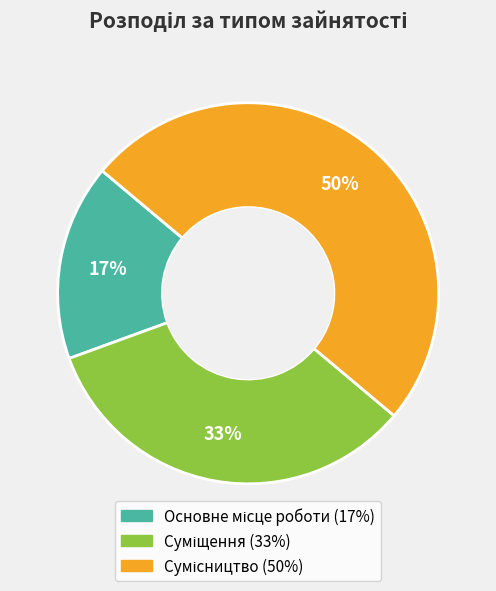

To the nearest percent, what is the average slice percentage?

33%